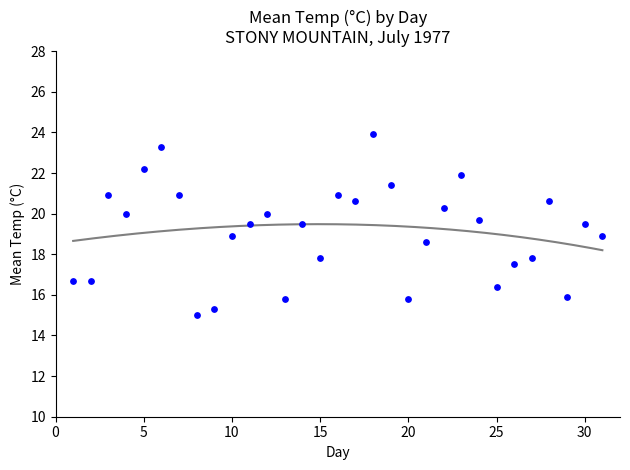

What is the range of Y values (max minus min)?

8.9